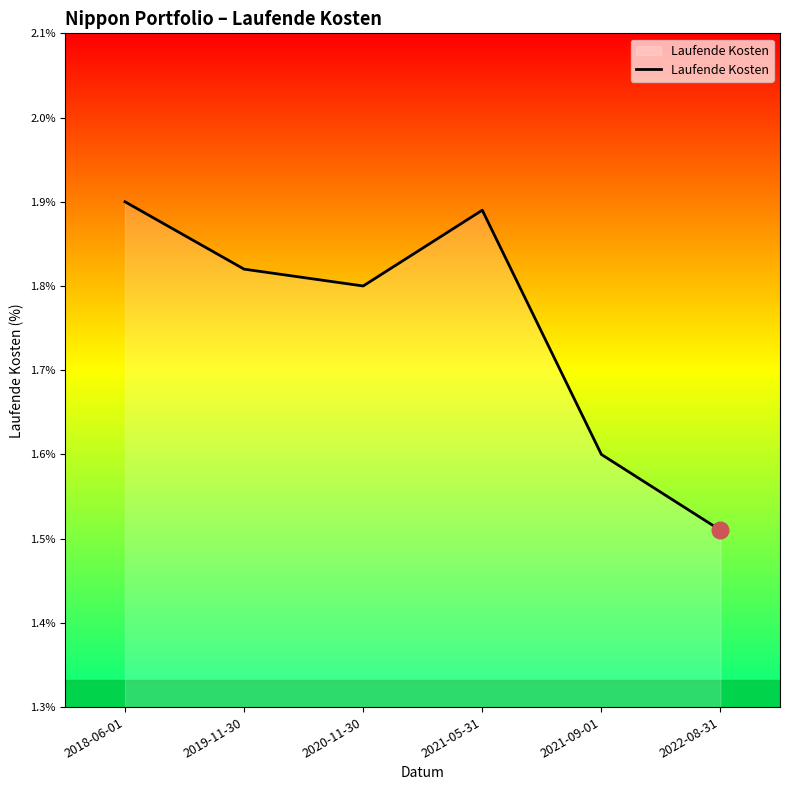

How many values are between 1 and 2?

6